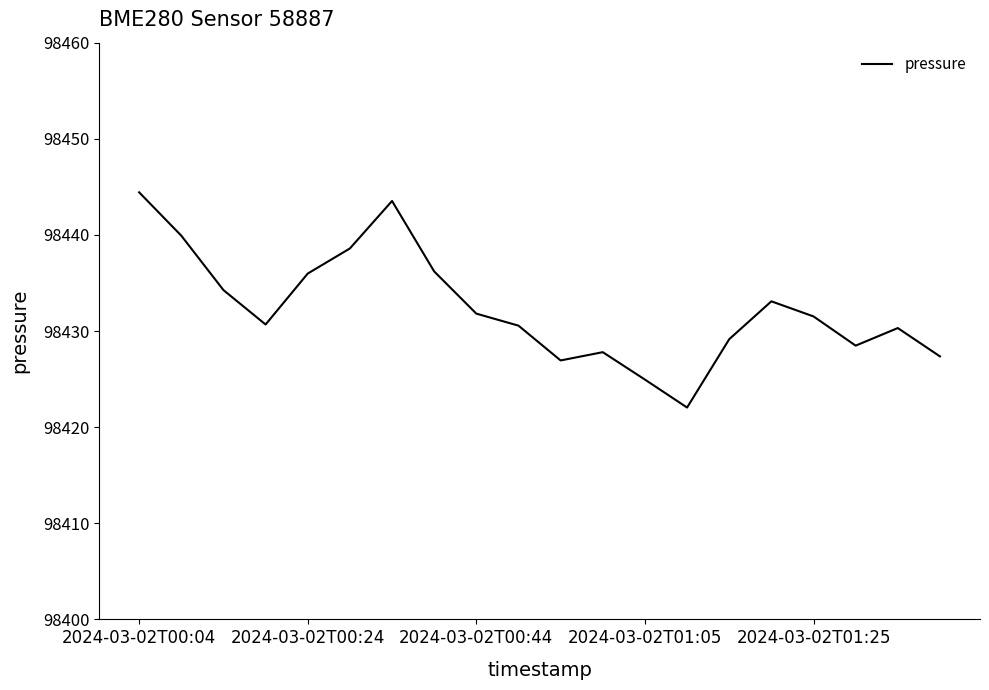

Count the number of categories in the chart.

20